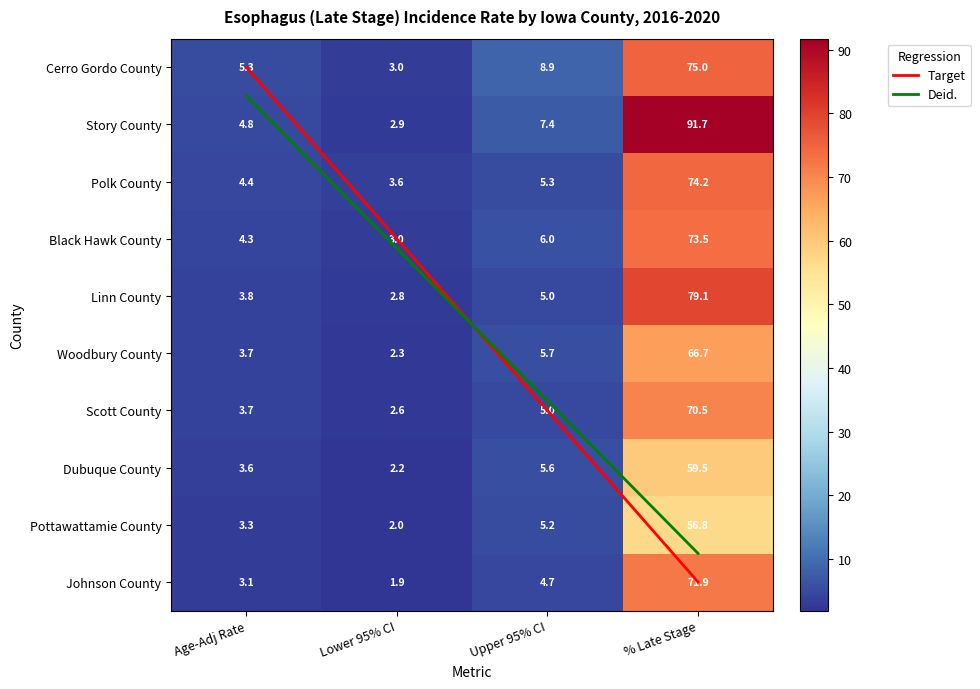

Where is Pottawattamie County nearest to the value 29?

Upper 95% CI